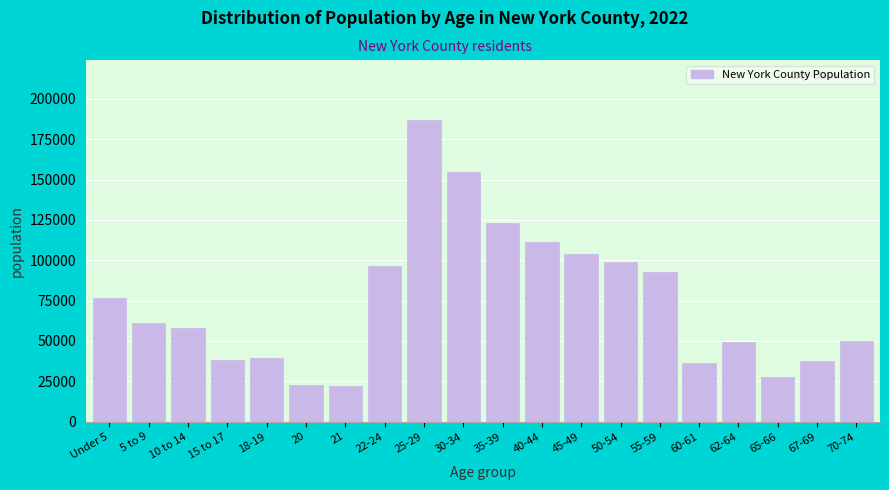

Is it true that the value at 35-39 is 122916?

True